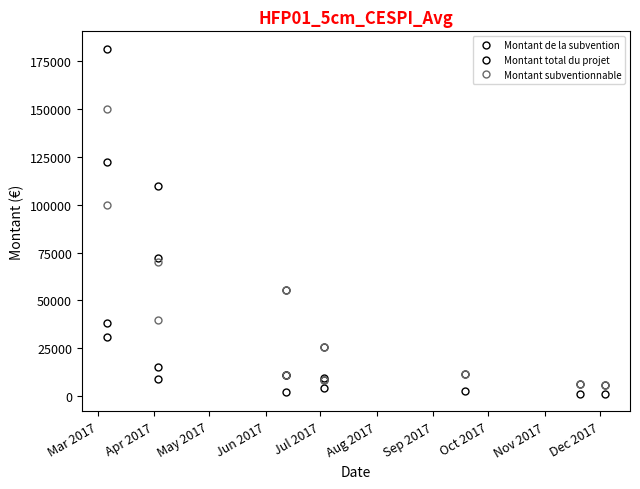

True or false: Montant subventionnable and Montant de la subvention intersect in this chart.

False